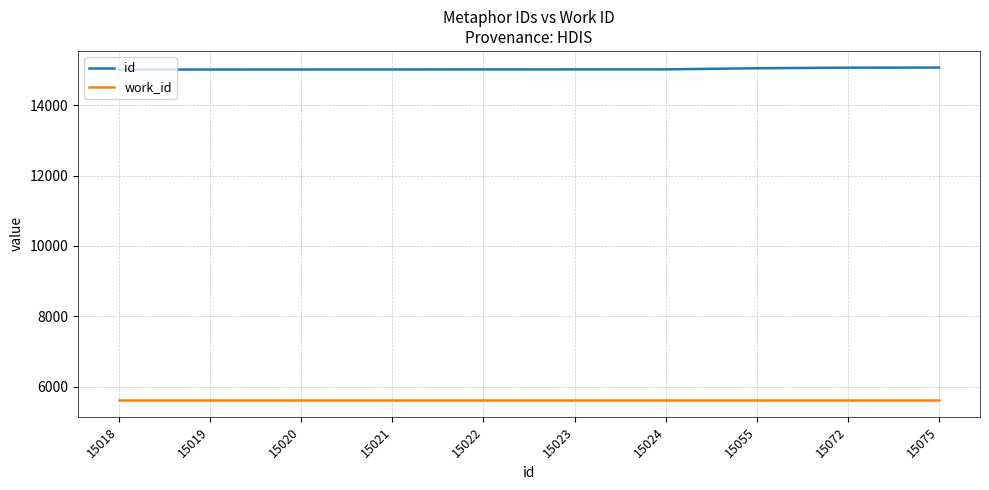

Is the value of id at 15072 greater than the value of work_id at 15055?

Yes